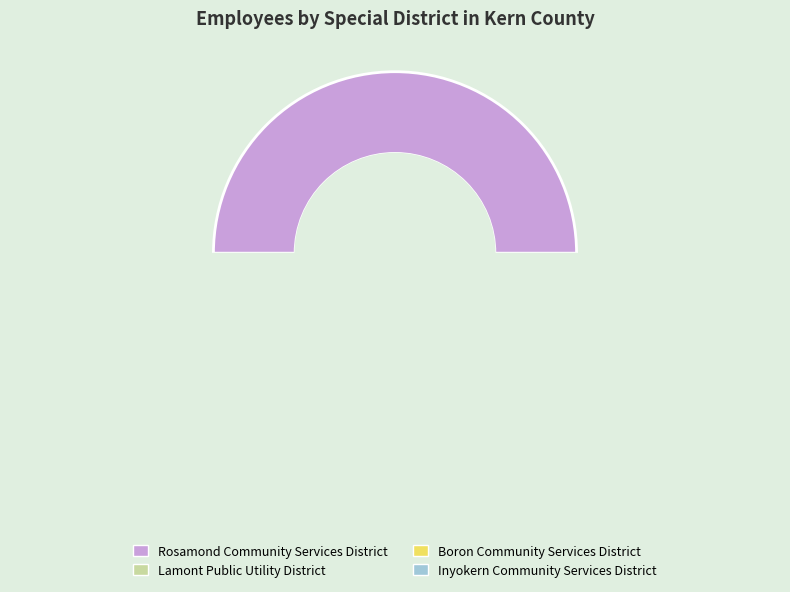

Which slice is the largest?

Rosamond Community Services District